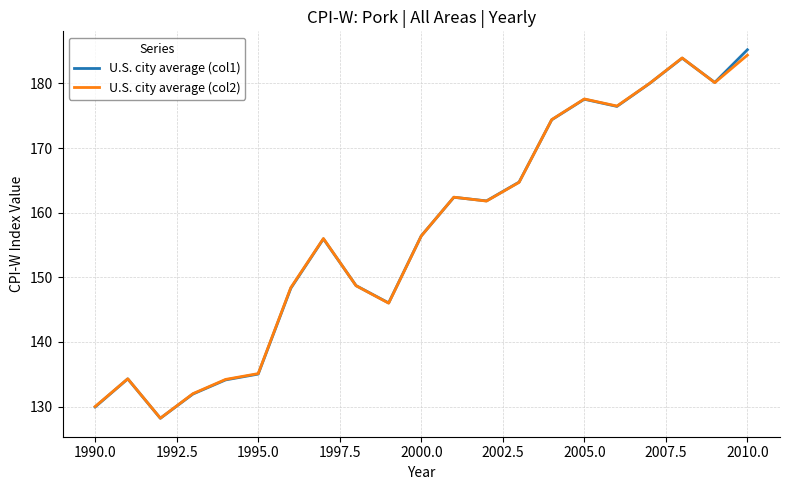

What is the greatest value displayed?

185.2